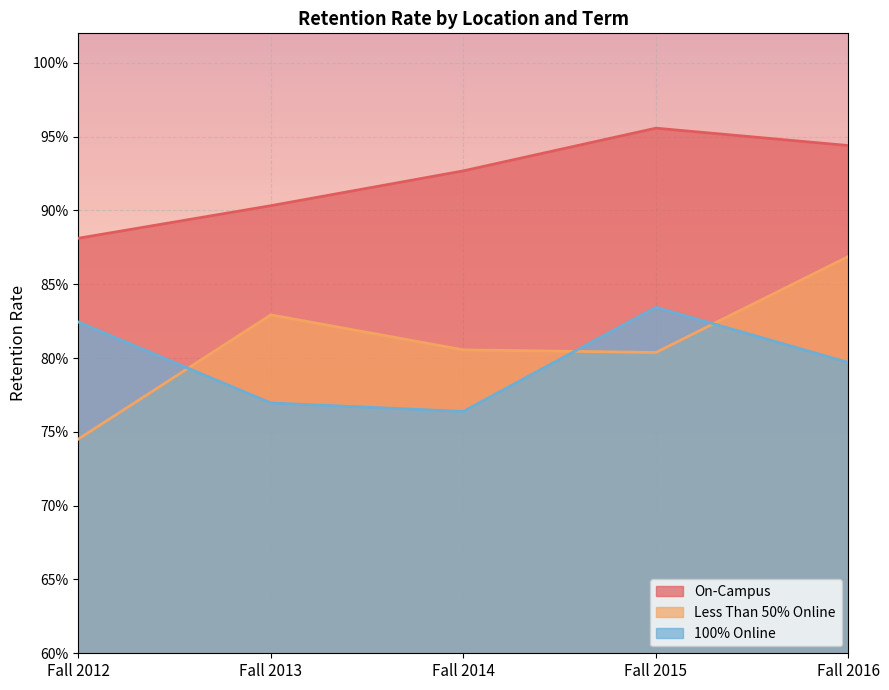

Is the value of Less Than 50% Online at Fall 2014 greater than the value of 100% Online at Fall 2012?

No